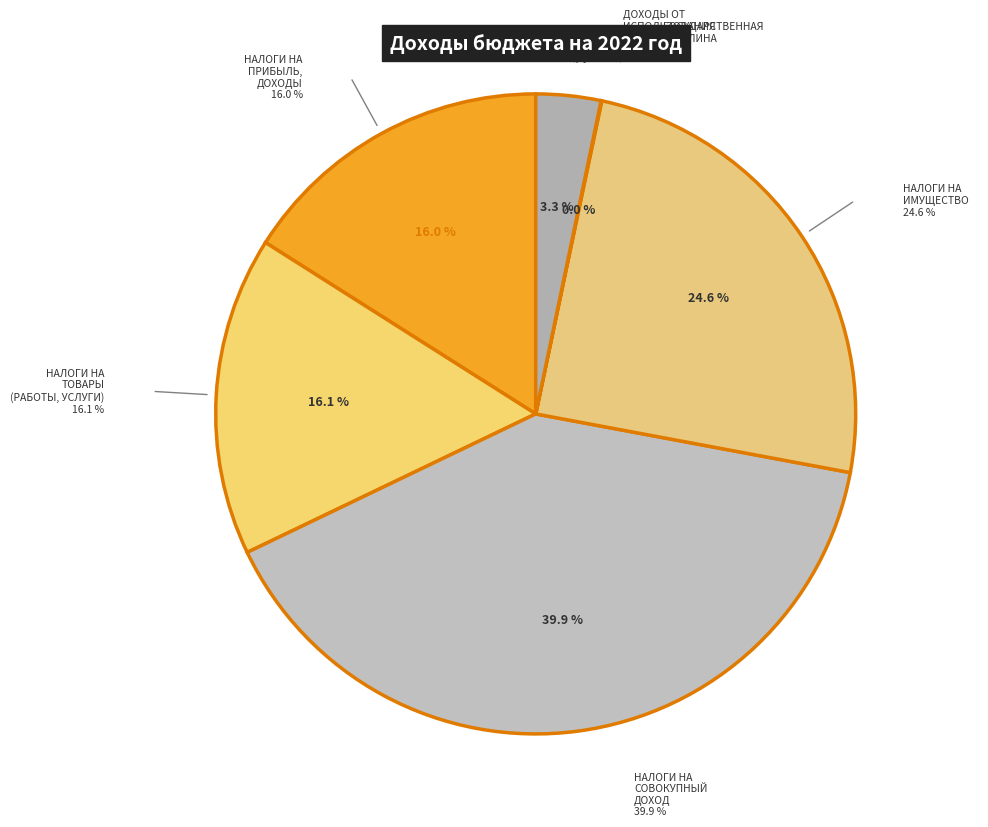

Between НАЛОГИ НА ПРИБЫЛЬ, ДОХОДЫ and ГОСУДАРСТВЕННАЯ ПОШЛИНА, which is larger?

НАЛОГИ НА ПРИБЫЛЬ, ДОХОДЫ